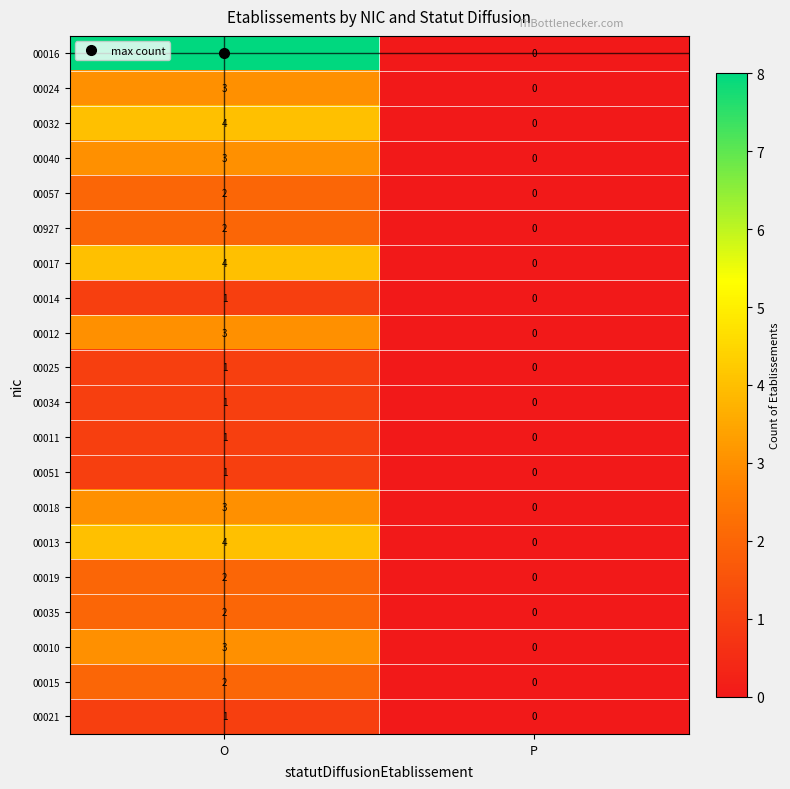

True or false: 00025 has a value of -1 at P.

False